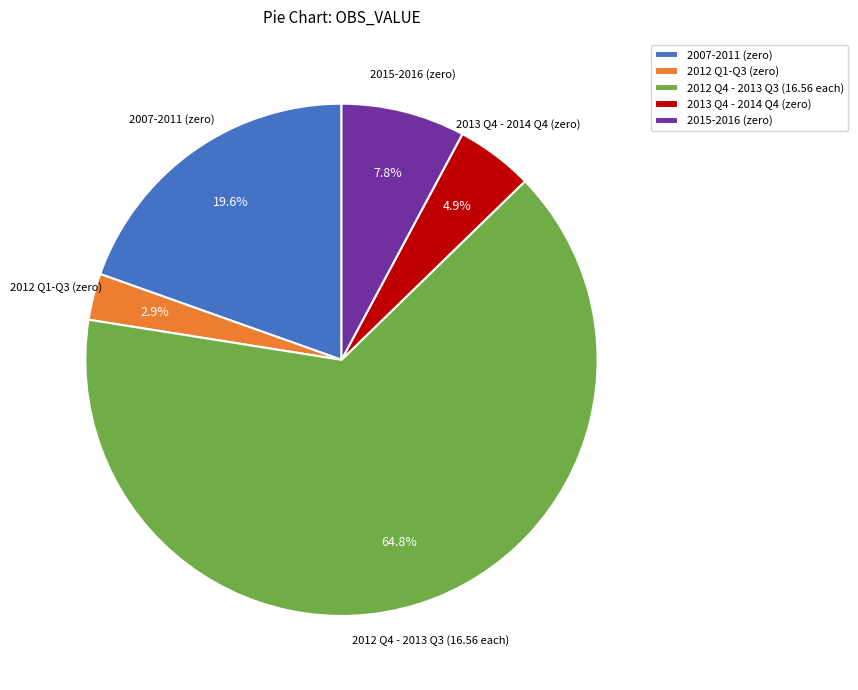

To the nearest percent, what is the average slice percentage?

20%